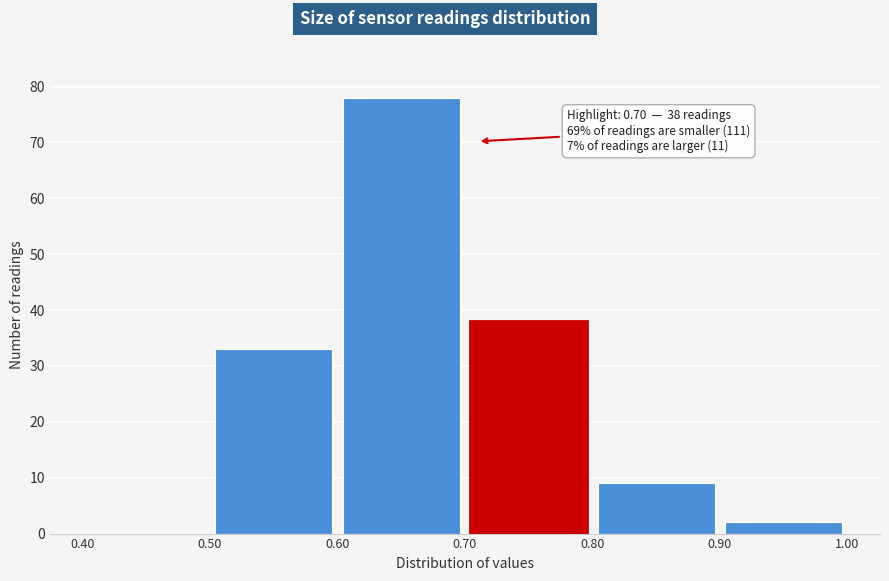

Which range on the x-axis has the tallest bar?

0.60 to 0.70